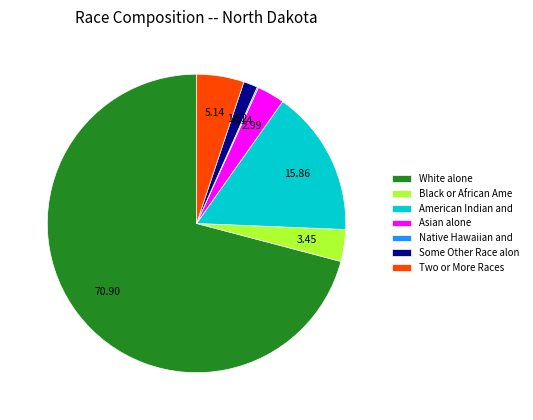

Which slice is the largest?

White alone